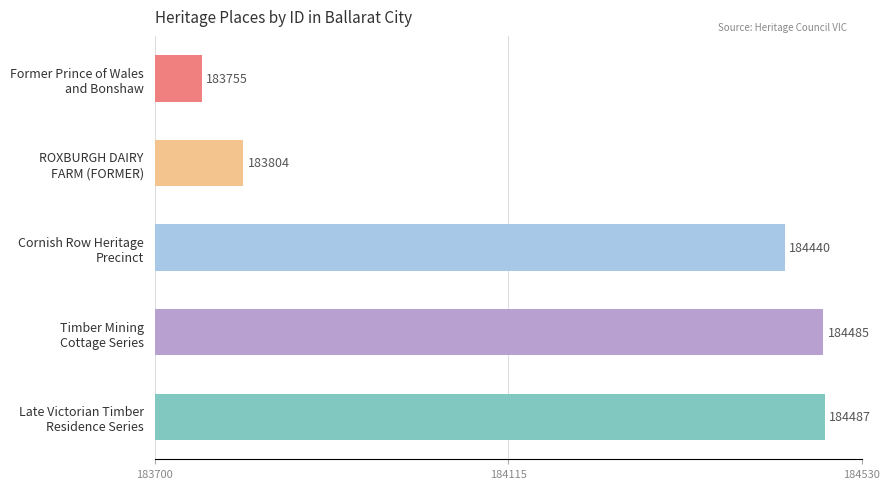

What is the difference between the second highest and minimum values?

730